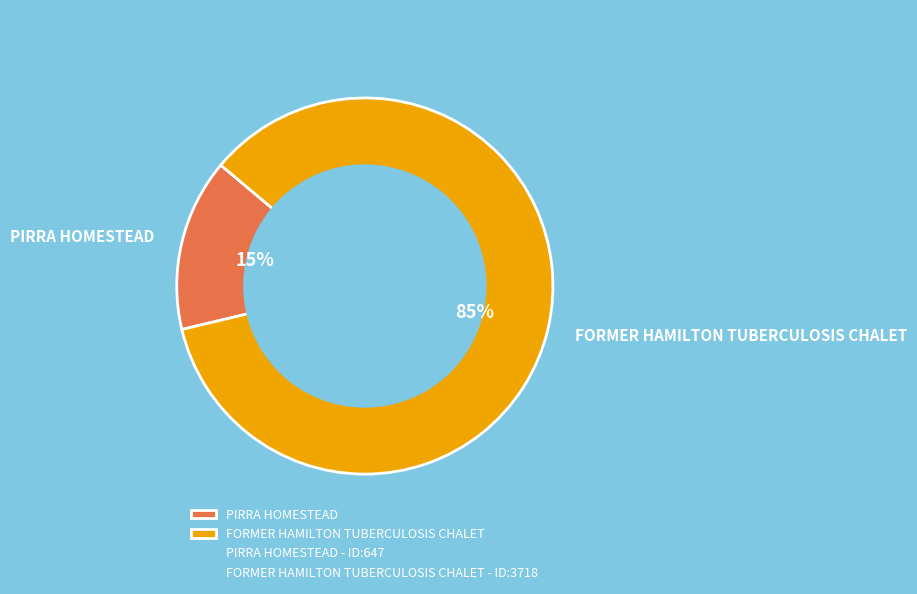

Rank the categories by value from highest to lowest.

FORMER HAMILTON TUBERCULOSIS CHALET, PIRRA HOMESTEAD